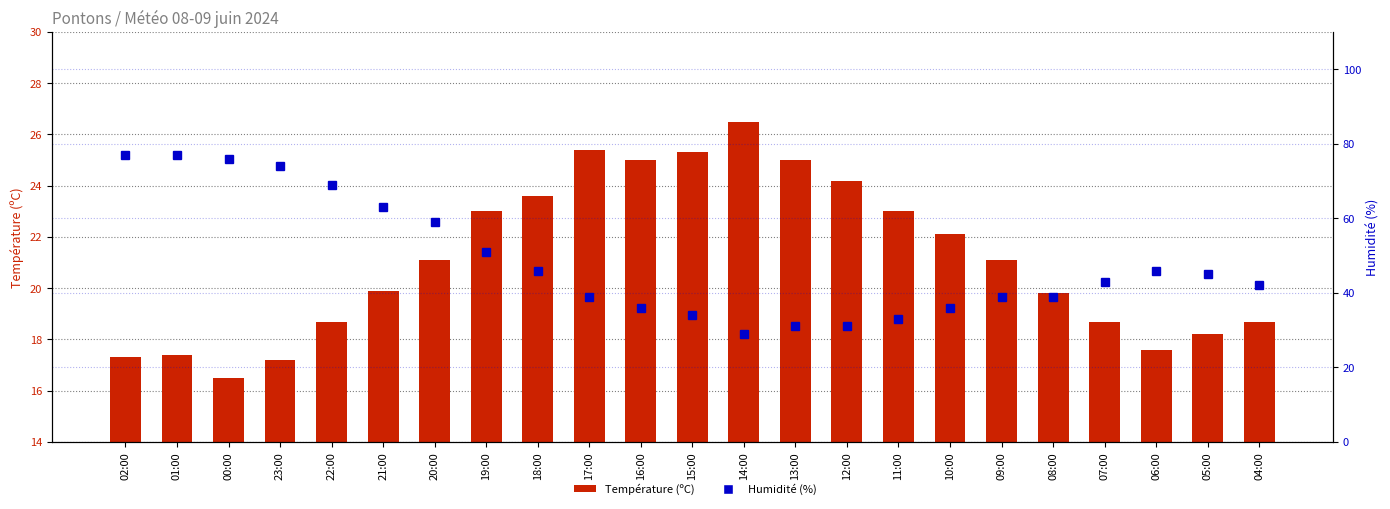

What is the label of the 12th bar from the left?

15:00